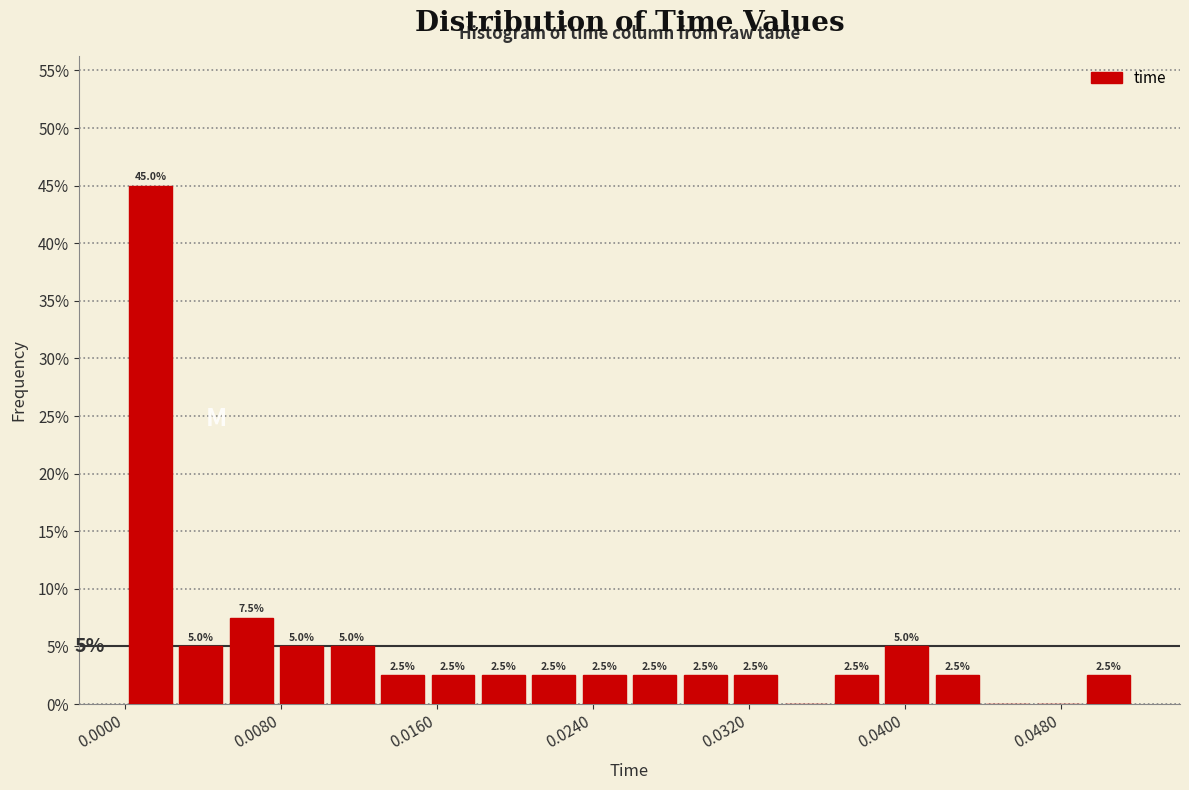

Around what value on the x-axis is the tallest bar? Give the approximate position of its centre, as read against the axis.

0.001